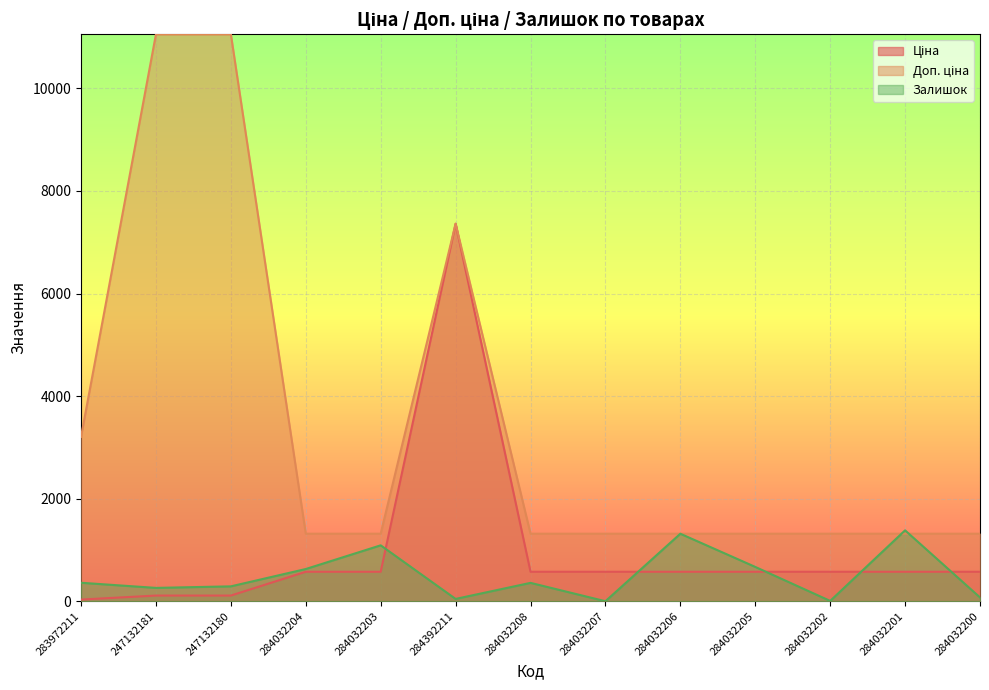

At which category is the sum across all series the highest?

284392211